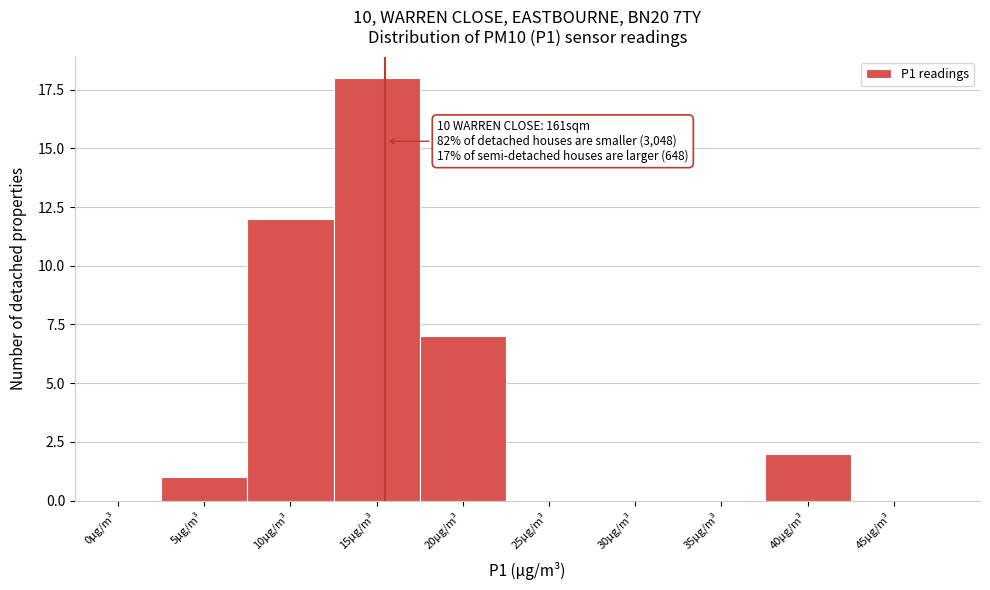

Reading right to left, transcribe all the data shown in this chart.

45µg/m³=0	40µg/m³=2	35µg/m³=0	30µg/m³=0	25µg/m³=0	20µg/m³=7	15µg/m³=18	10µg/m³=12	5µg/m³=1	0µg/m³=0